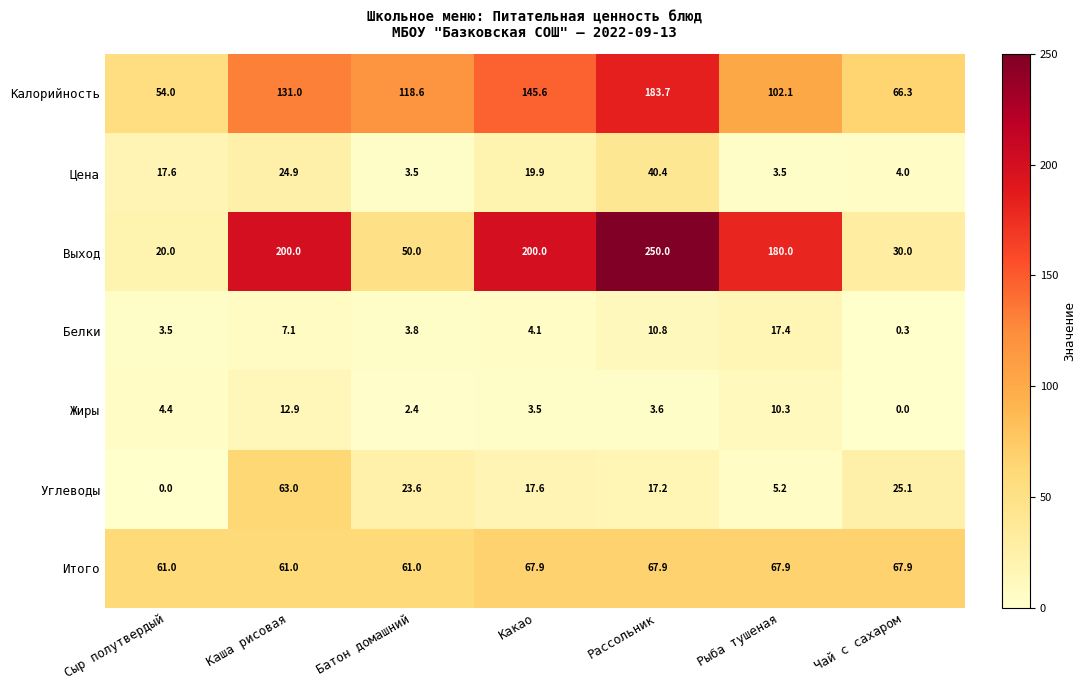

Between Сыр полутвердый and Рыба тушеная, which series saw the biggest shift?

Выход